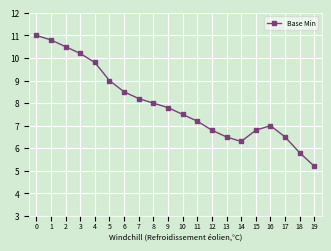

Where is the data nearest to the value 8?

8